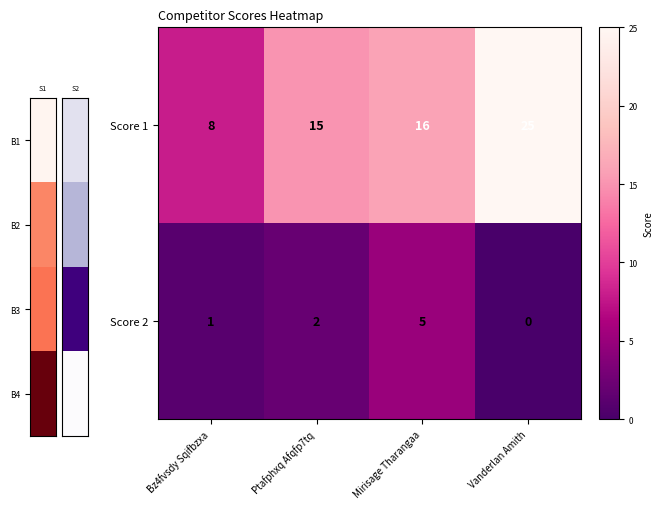

The value of Score 2 at Ptafphxq Afqfp7tq is 3. True or false?

False